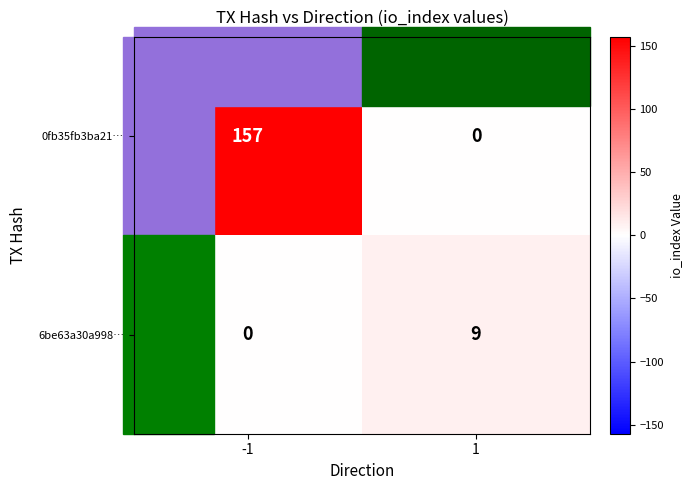

How many categories are shown in the chart?

2